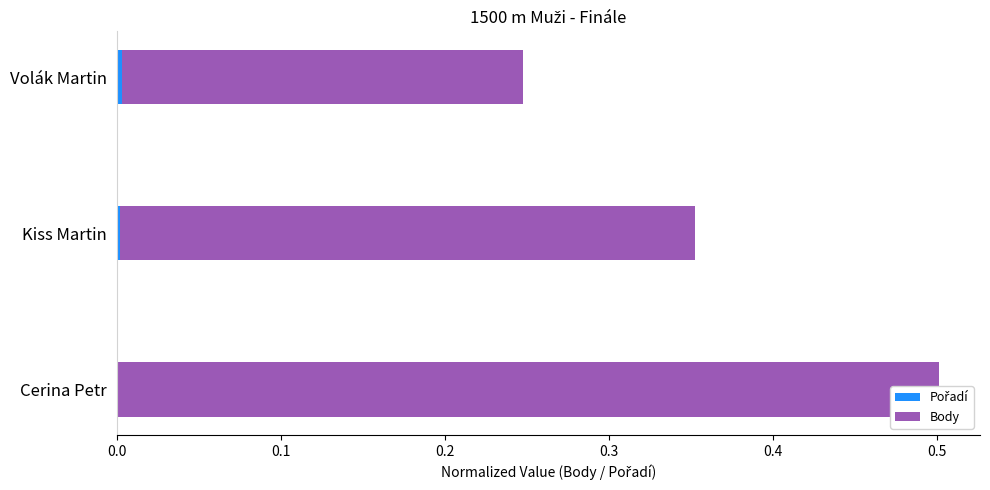

The value of Body at 0.0 is 0.5. True or false?

True